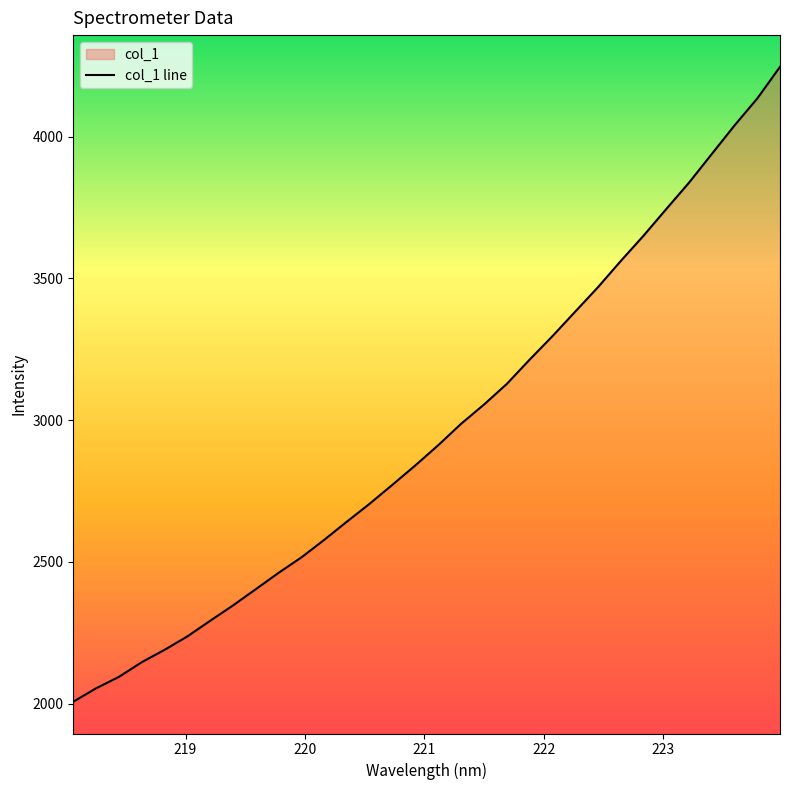

True or false: the data has more than 2 interior local peaks.

False